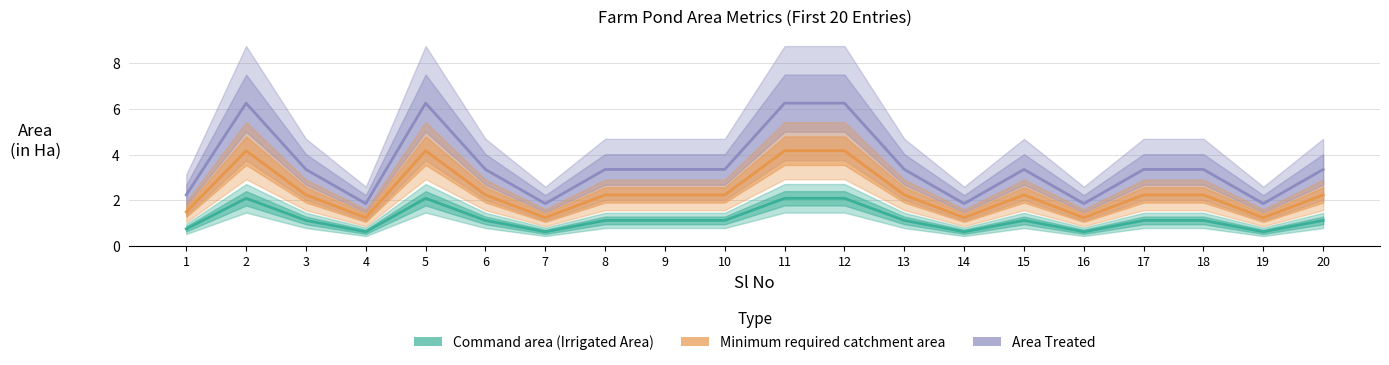

What is the value of the Command area (Irrigated Area) point at the 1st from the left?

0.7